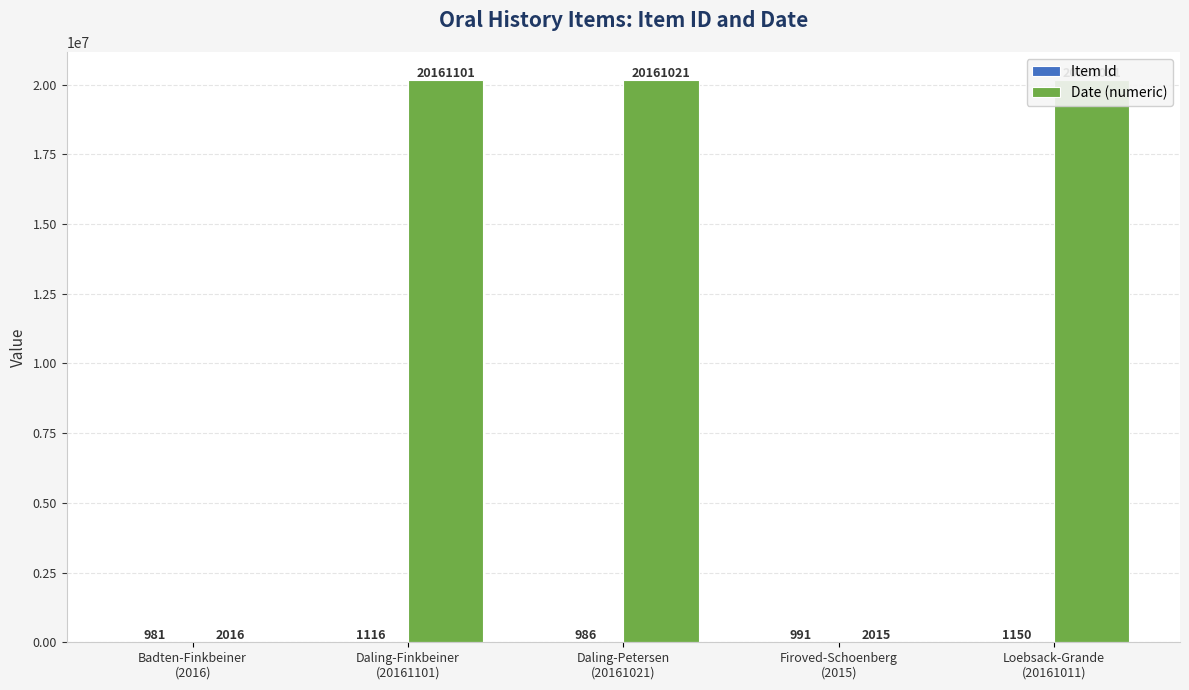

How many categories are shown in the chart?

5